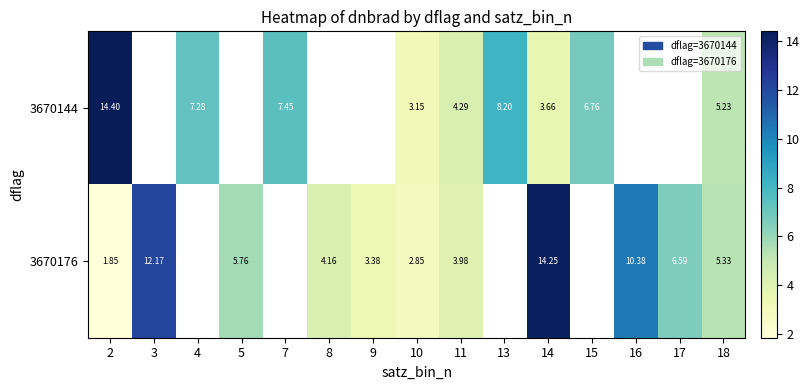

Which label corresponds to the largest value in the chart?

2